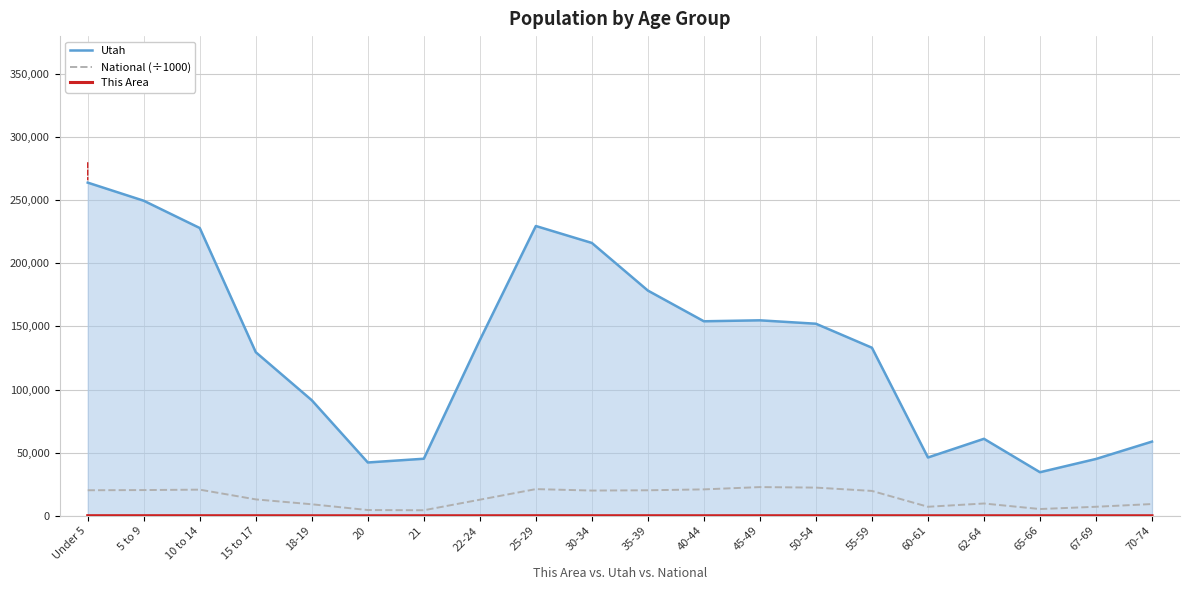

Which series has the largest total across all categories?

Utah